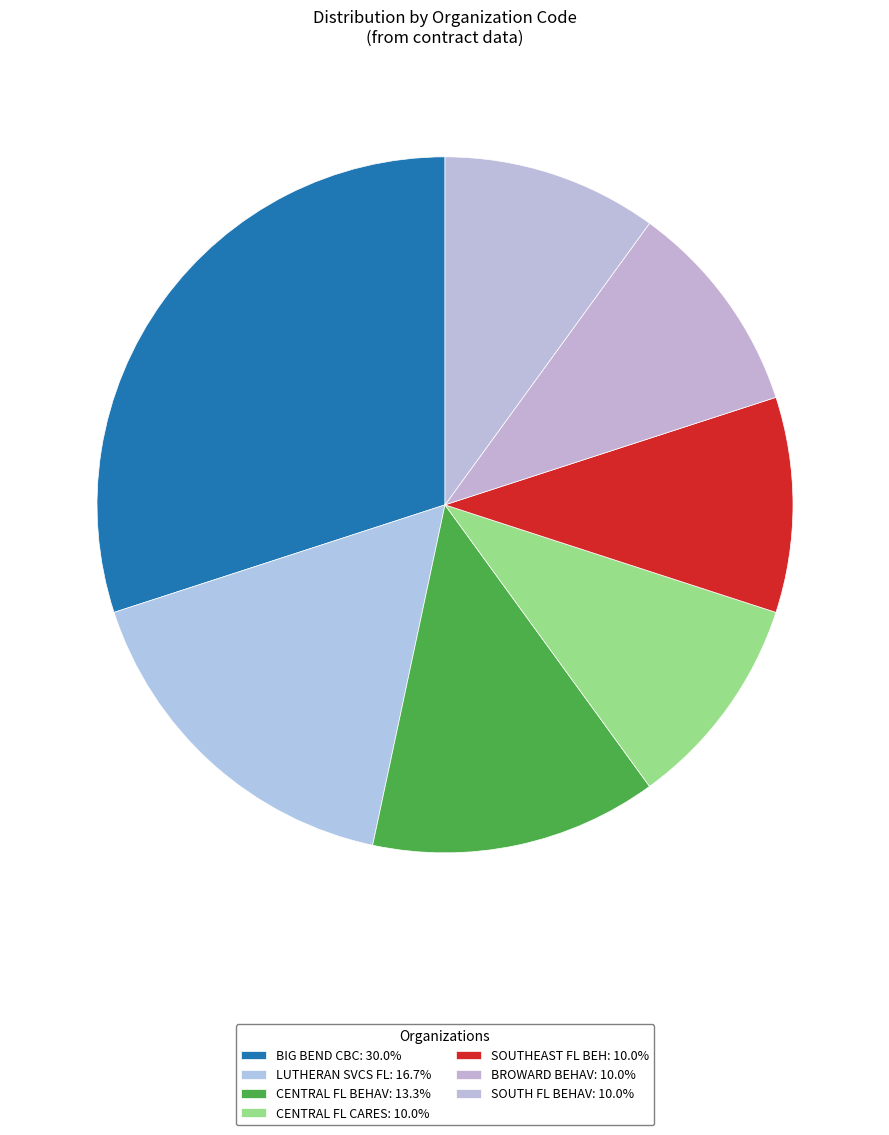

Count the number of slices in the pie.

7